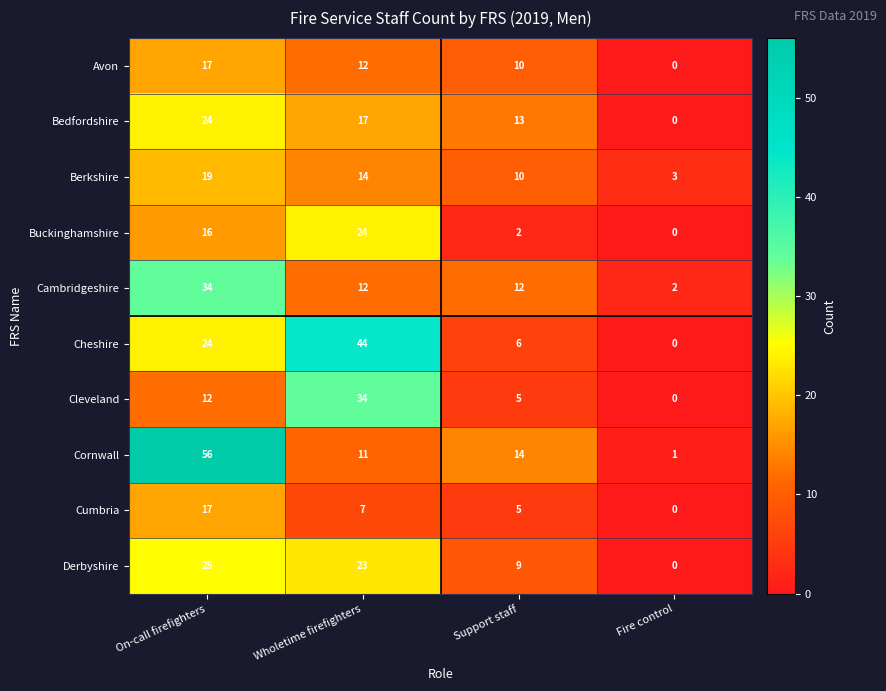

The Cheshire series shows 0 at Fire control. True or false?

True